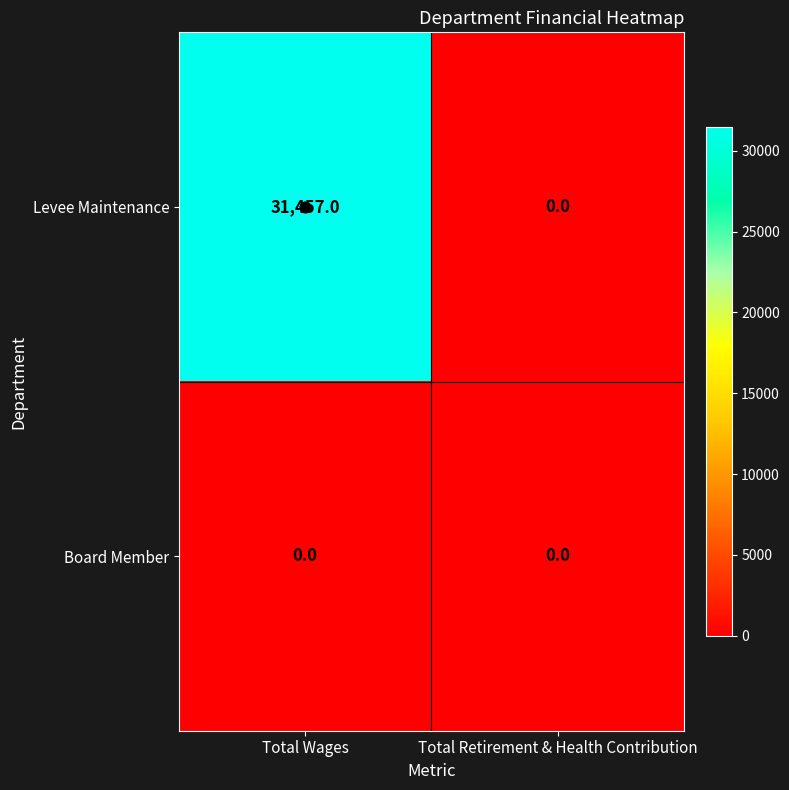

At which label is Levee Maintenance closest to 15728?

Total Retirement & Health Contribution